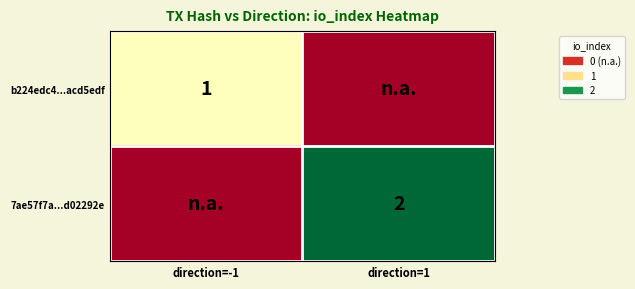

The b224edc4...acd5edf series shows 0 at direction=-1. True or false?

False